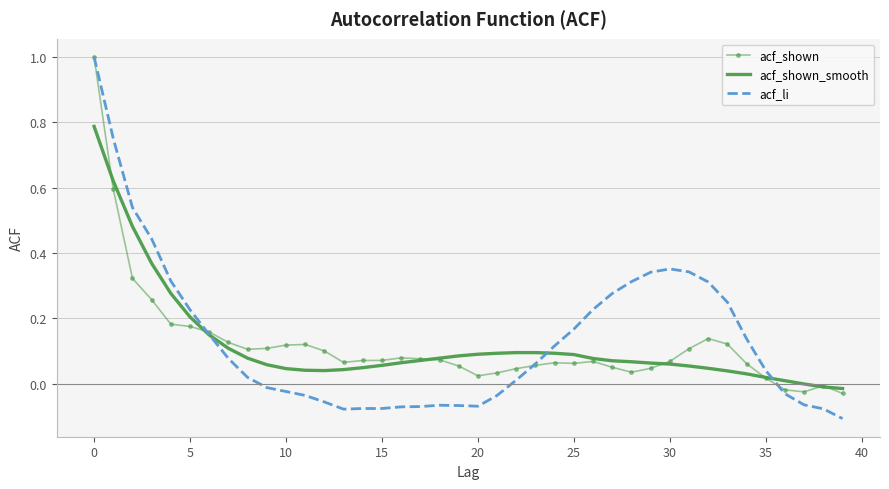

What is the maximum value shown in the chart?

1.0